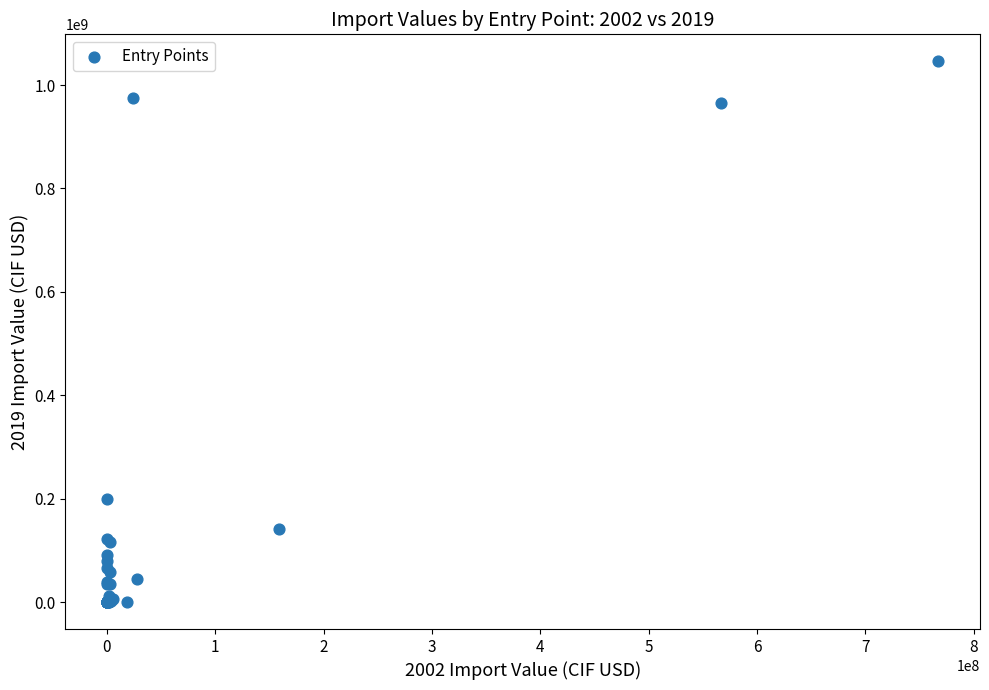

What Y value in the scatter plot is closest to 522977975?

199804814.6